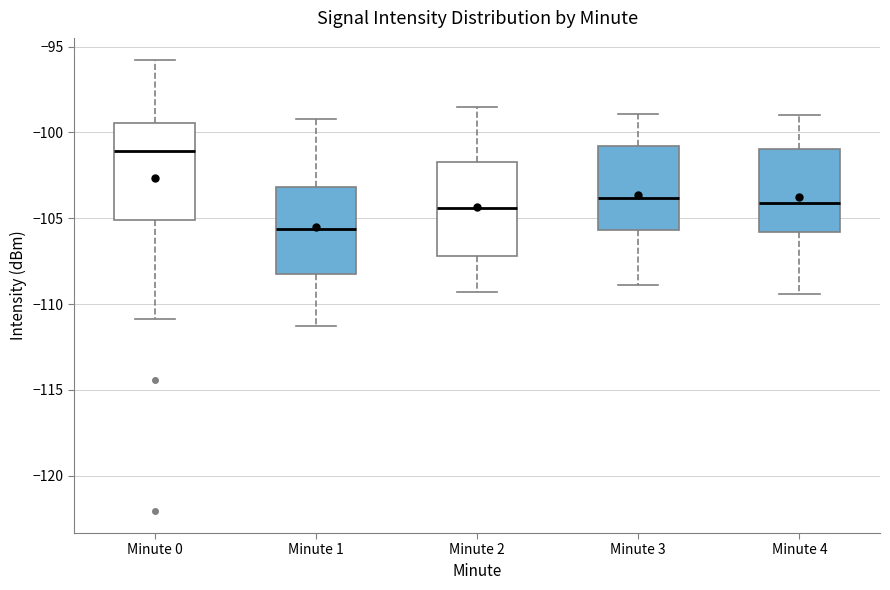

Which box has the highest median line?

Minute 0